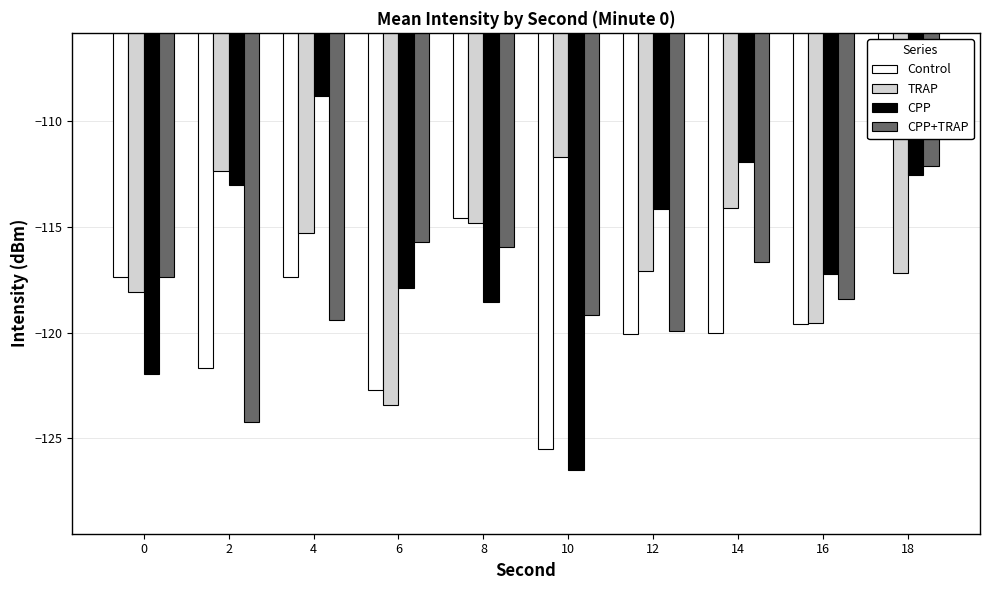

Where is CPP nearest to the value -117?

16